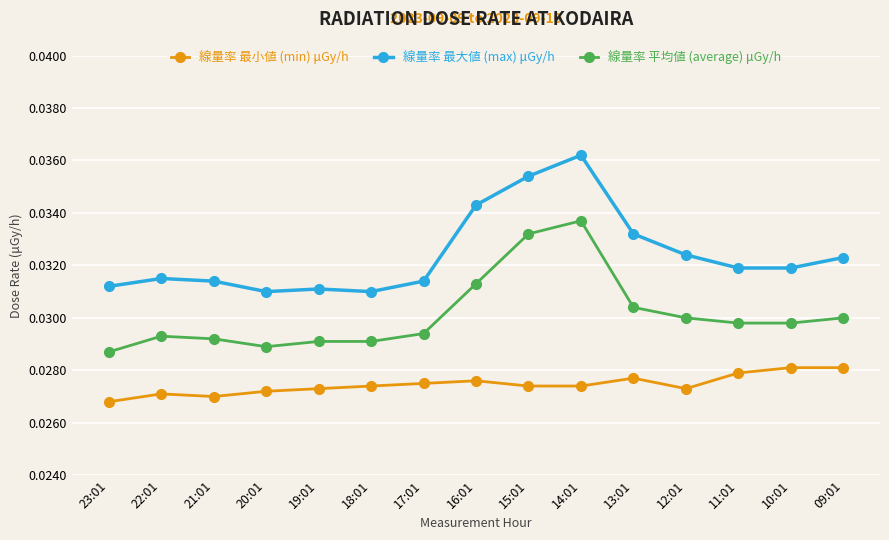

True or false: 線量率 最大値 (max) μGy/h has a value of 0.1 at 19:01.

False